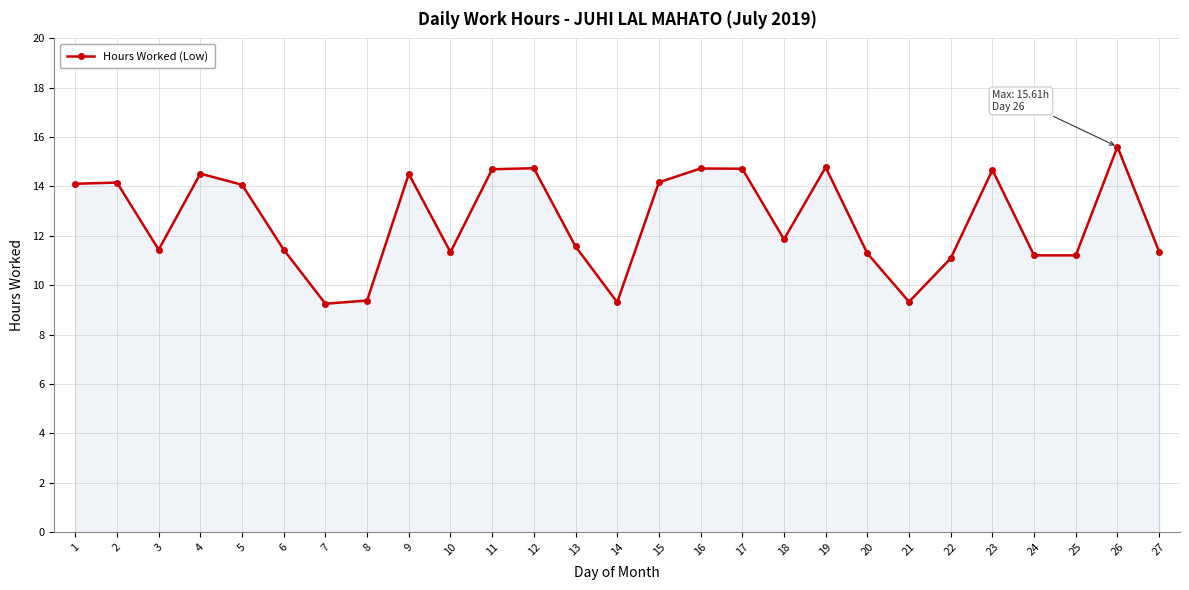

What is the sum of all values?

340.6